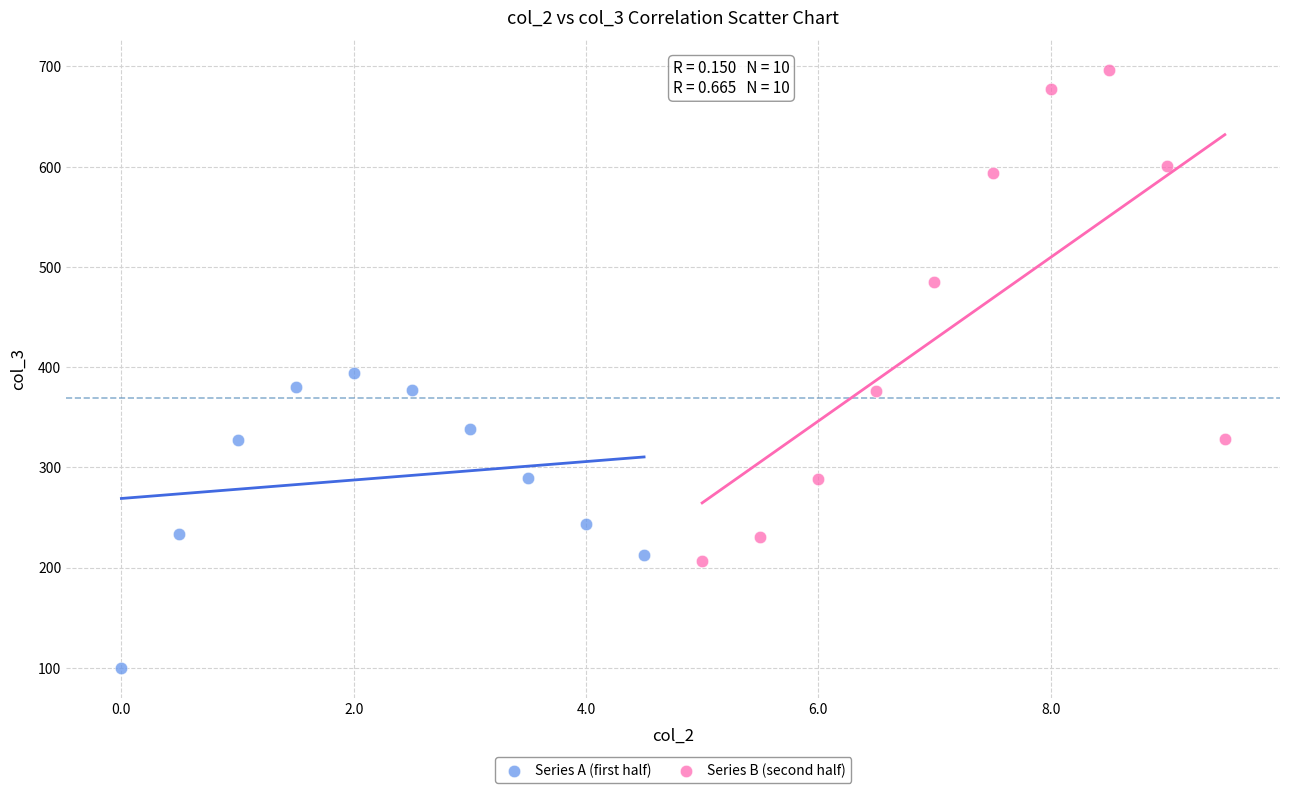

Which series reaches the minimum Y coordinate?

Series A (first half)